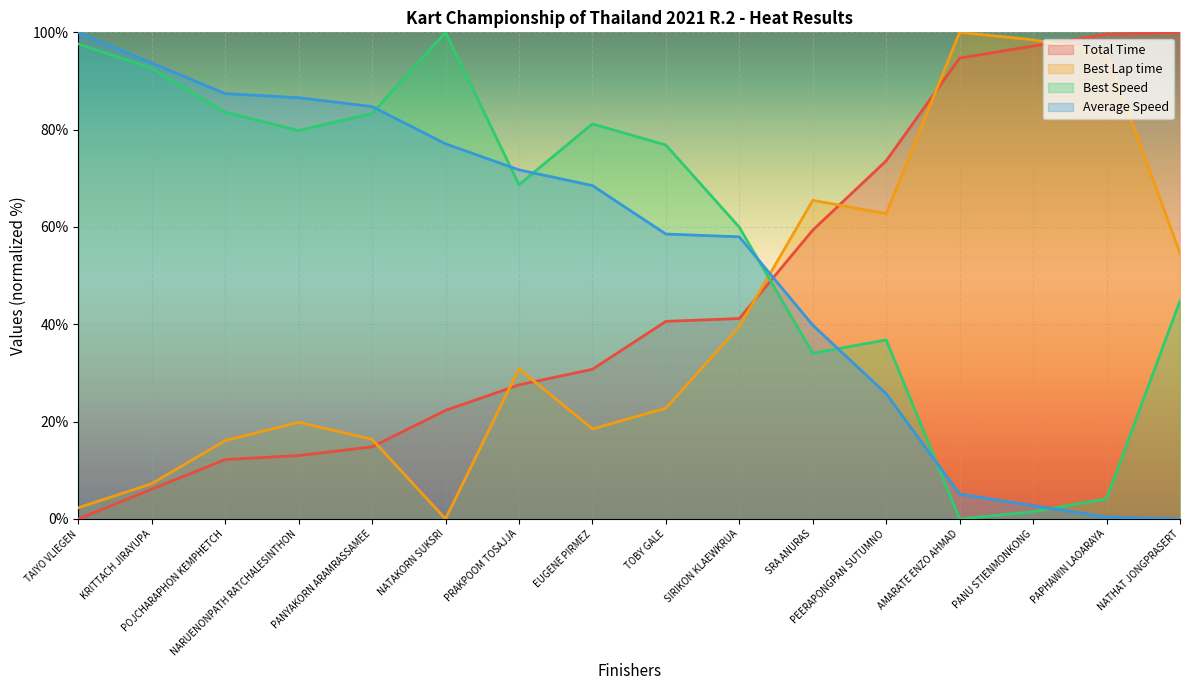

Which series ends up on top after the final intersection of Best Lap time and Total Time?

Total Time